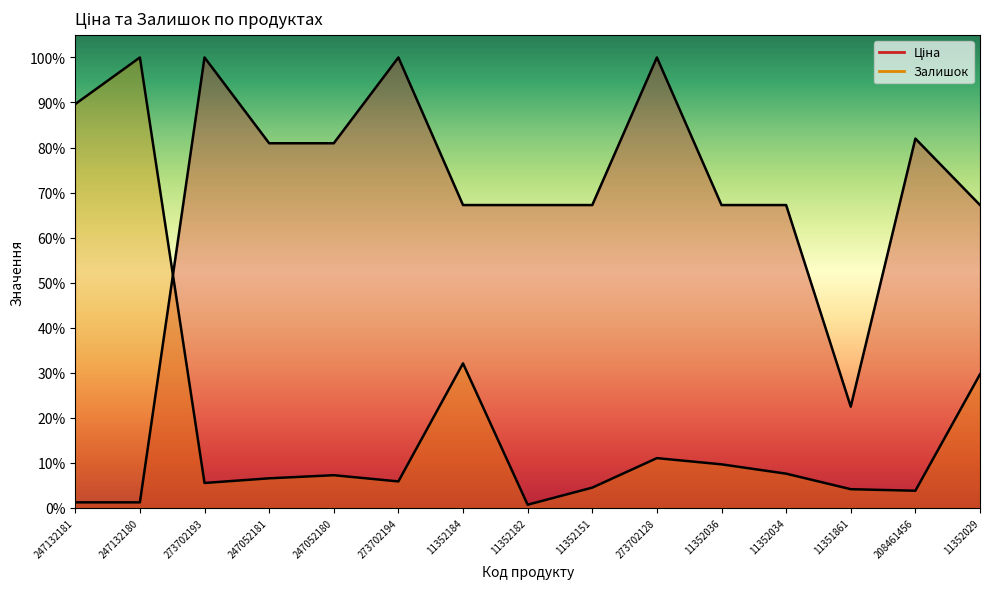

What is the average value of the Ціна series?

0.6